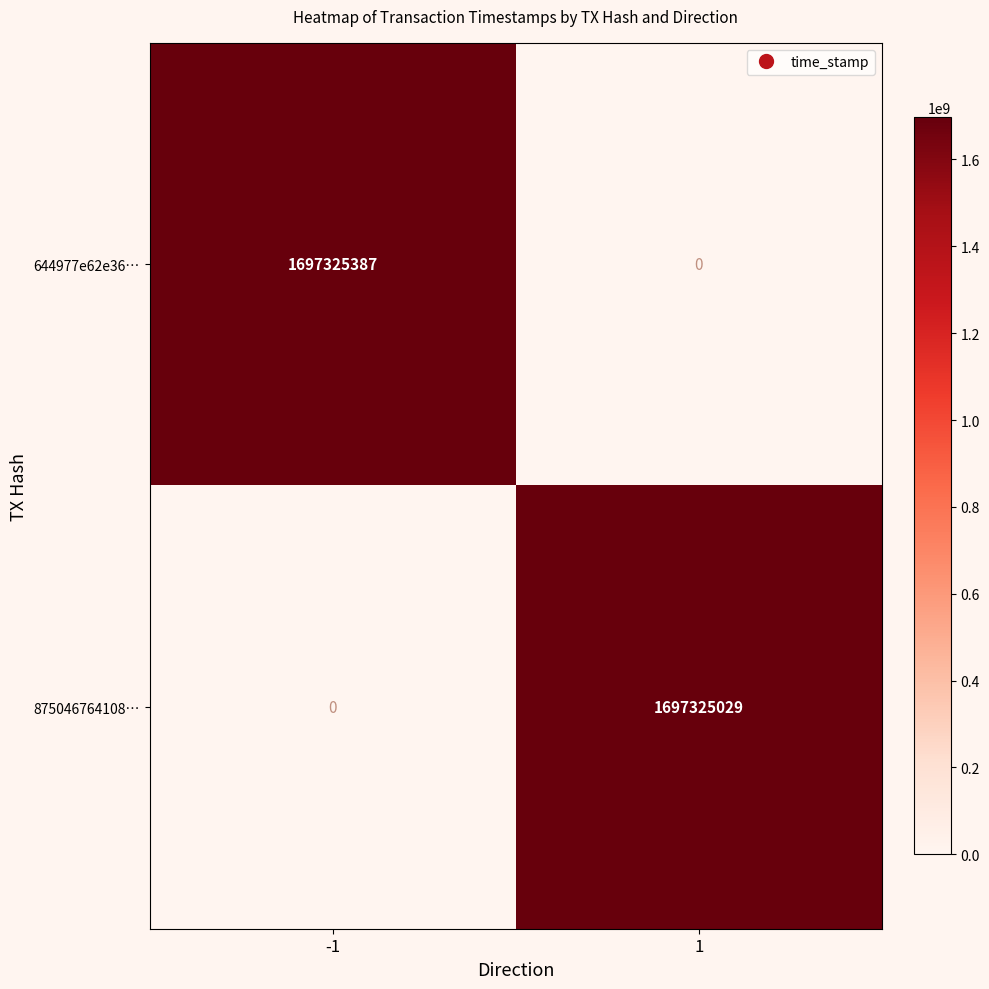

At 1, list the series in order from largest to smallest.

875046764108…, 644977e62e36…